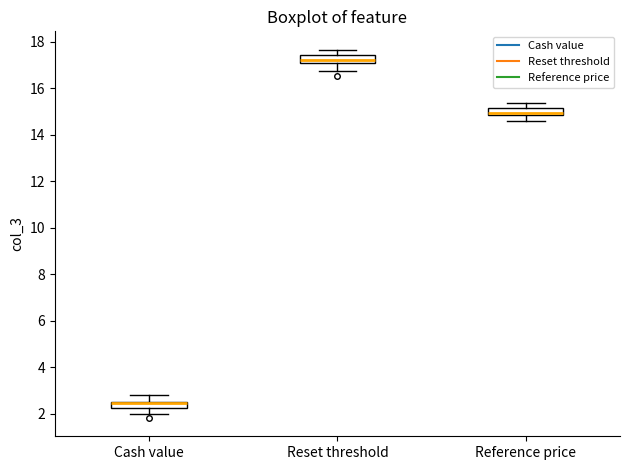

Where is the upper edge of the box for Cash value on the y-axis? The values are not printed on the chart, so give them approximately, as read against the axis.

2.6